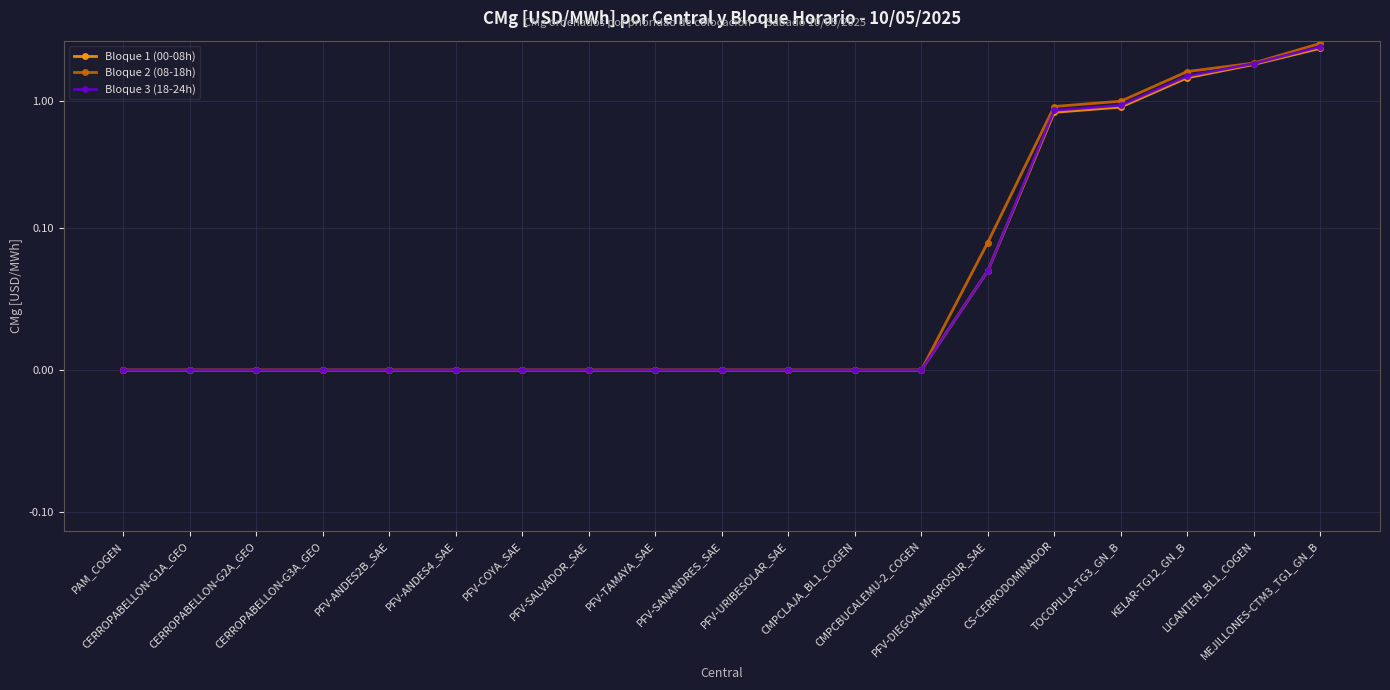

What is the highest value of the Bloque 1 (00-08h) series?

2.6